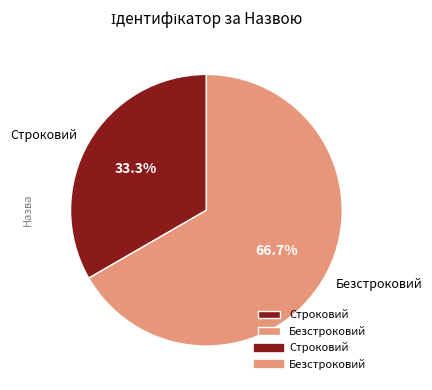

What is the largest slice in the pie chart?

Безстроковий